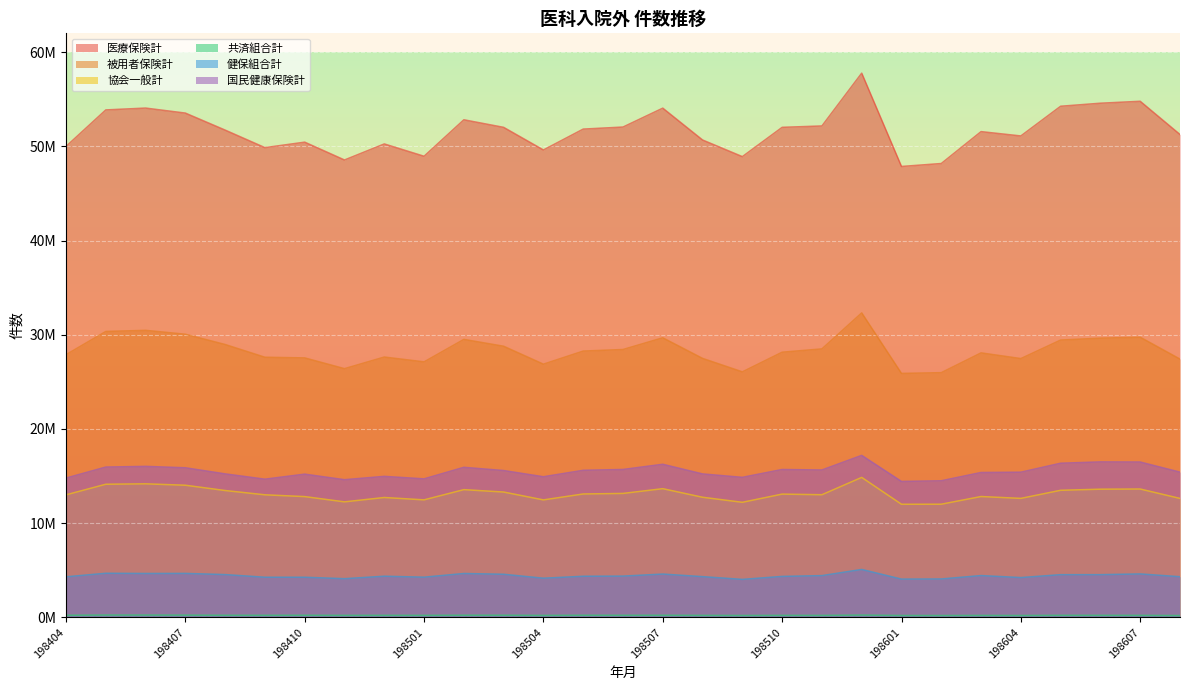

Where is the first local minimum for 医療保険計?

198409